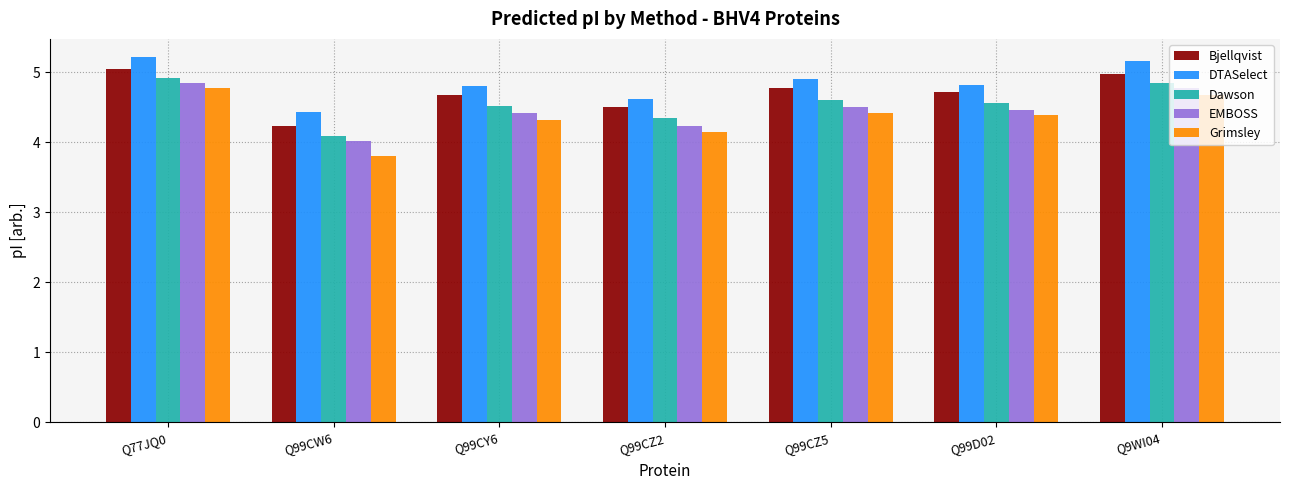

What is the difference between the second highest and minimum values in the Bjellqvist series?

0.7